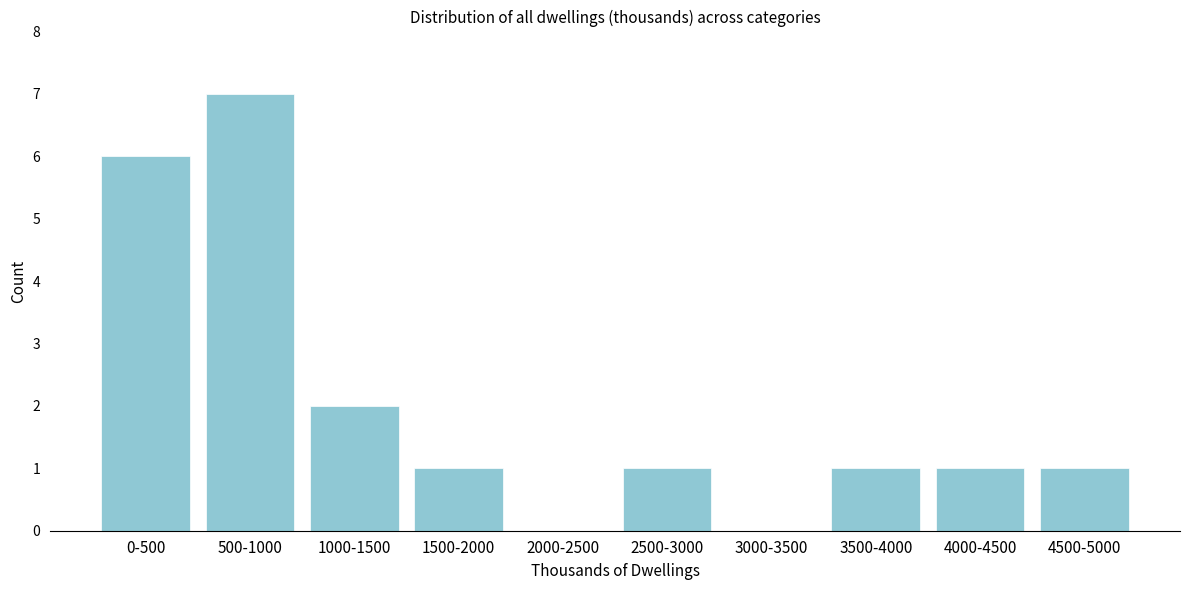

Reading right to left, transcribe all the data shown in this chart.

4500-5000=1	4000-4500=1	3500-4000=1	3000-3500=0	2500-3000=1	2000-2500=0	1500-2000=1	1000-1500=2	500-1000=7	0-500=6